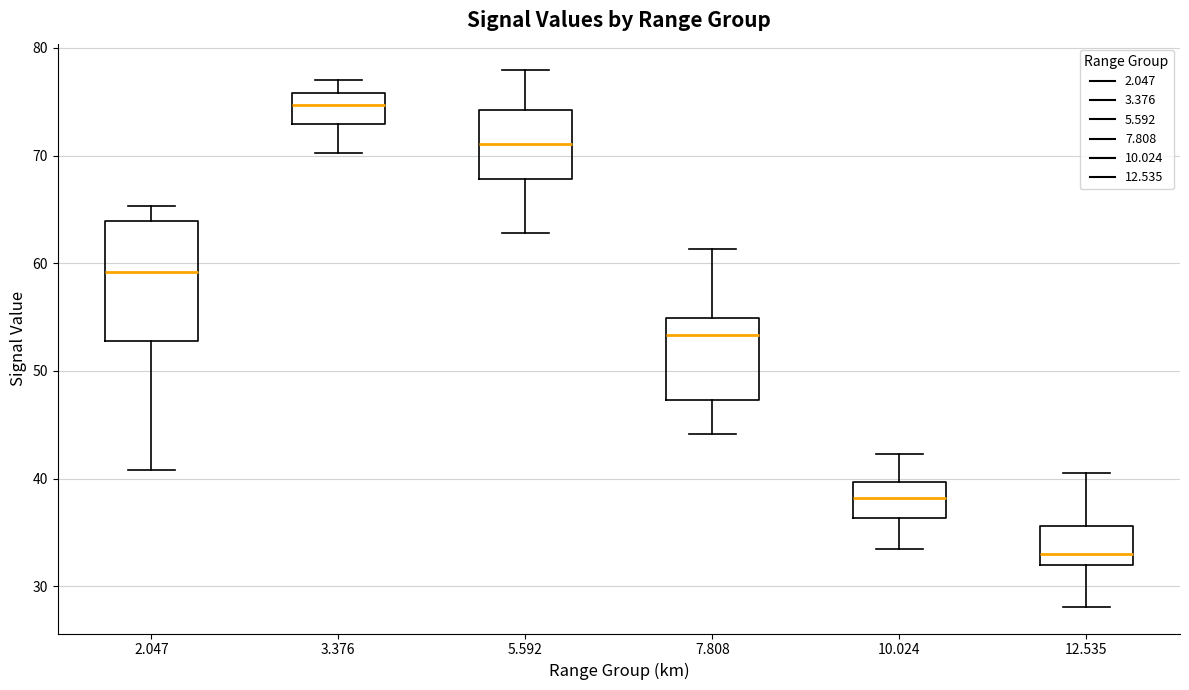

Which box's median line is the lowest?

12.535